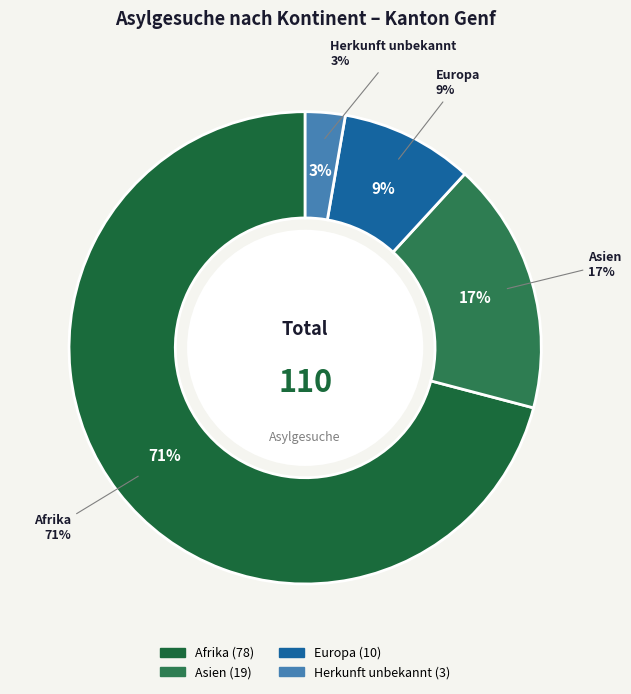

Between Herkunft unbekannt and Asien, which is larger?

Asien